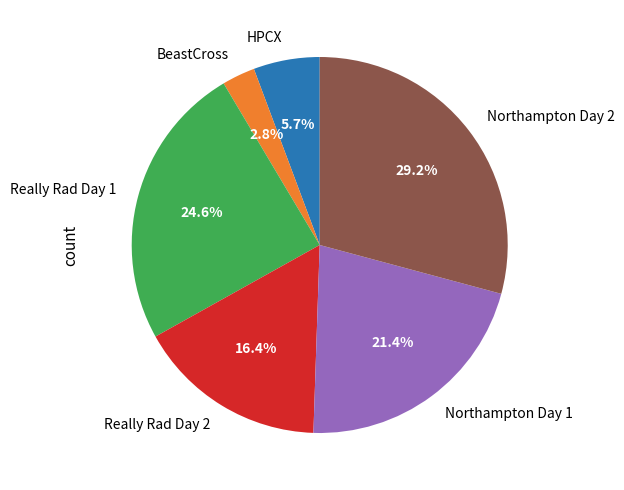

Is it true that BeastCross is 3% of the pie?

True